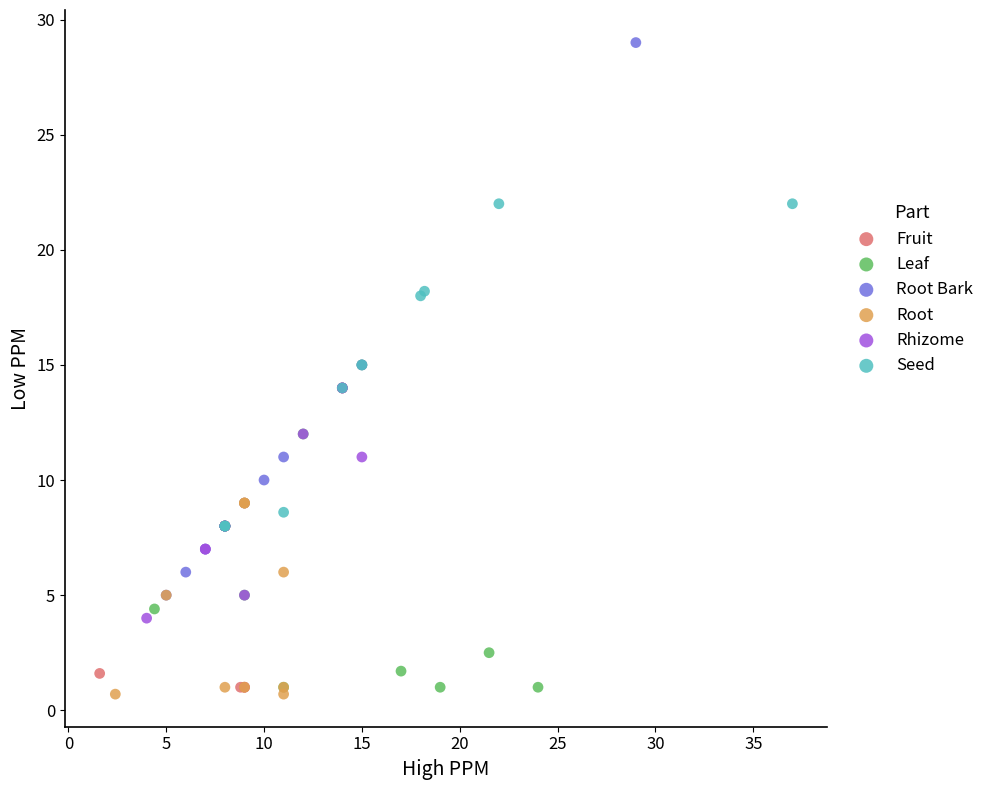

Which series reaches the minimum Y coordinate?

Root